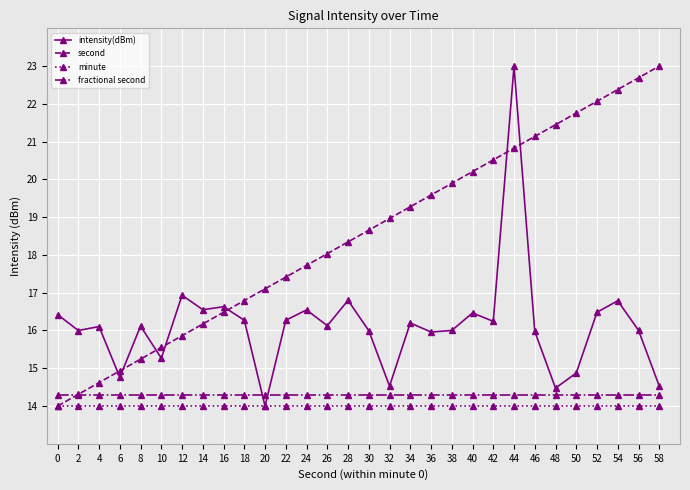

What is the average value of the second series?

18.5